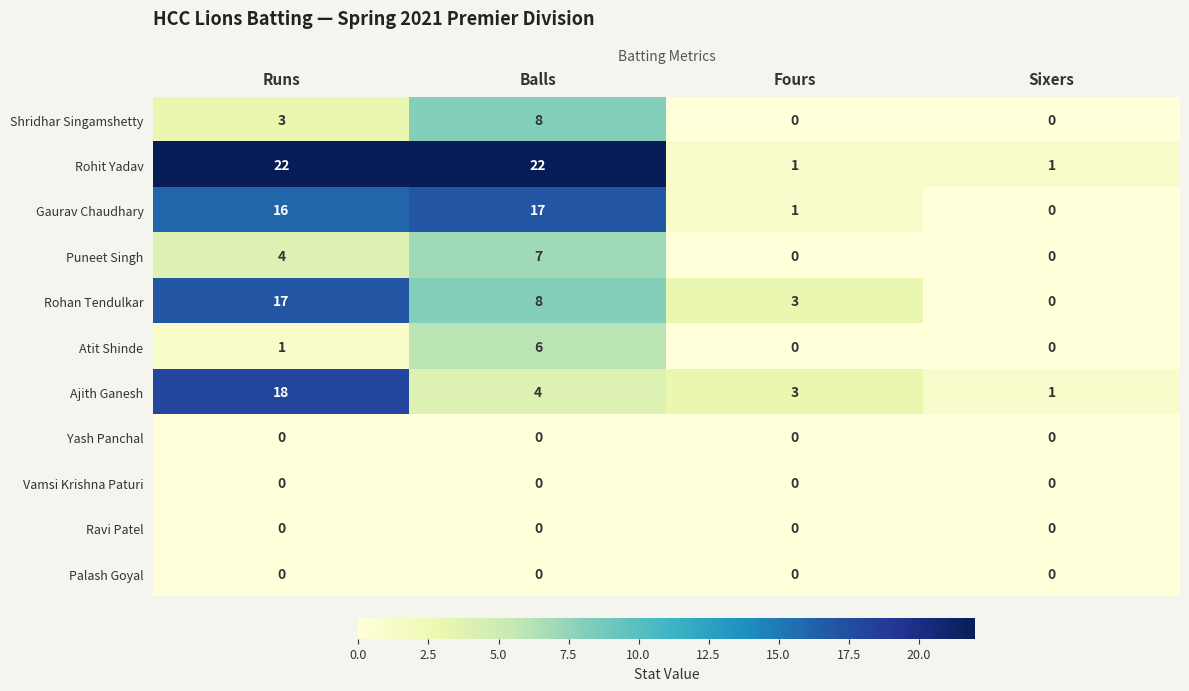

What is the total value across all series at Runs?

81